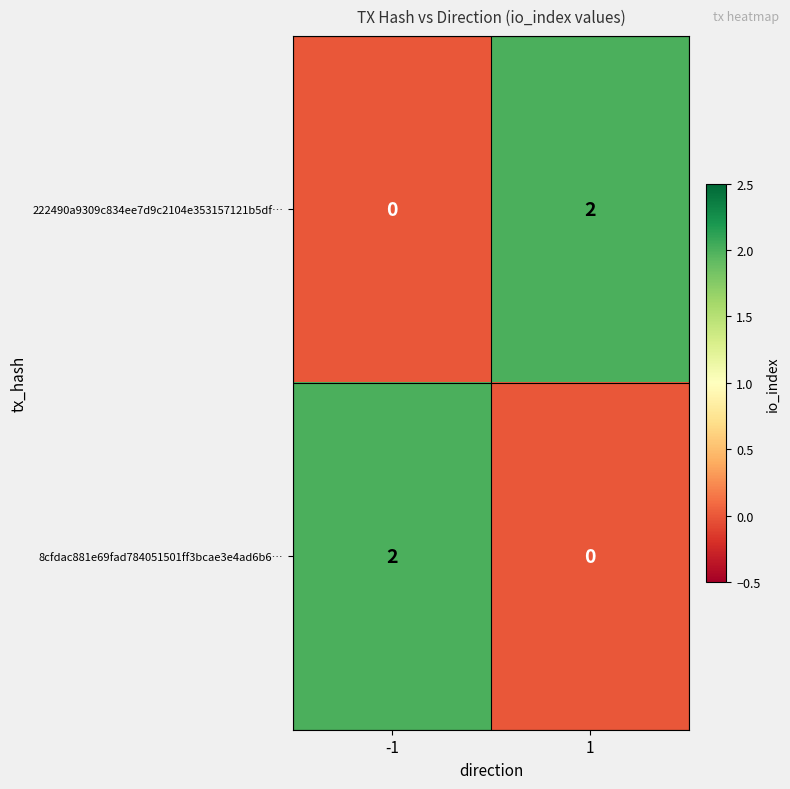

The value of 222490a9309c834ee7d9c2104e353157121b5df… at 1 is 2. True or false?

True